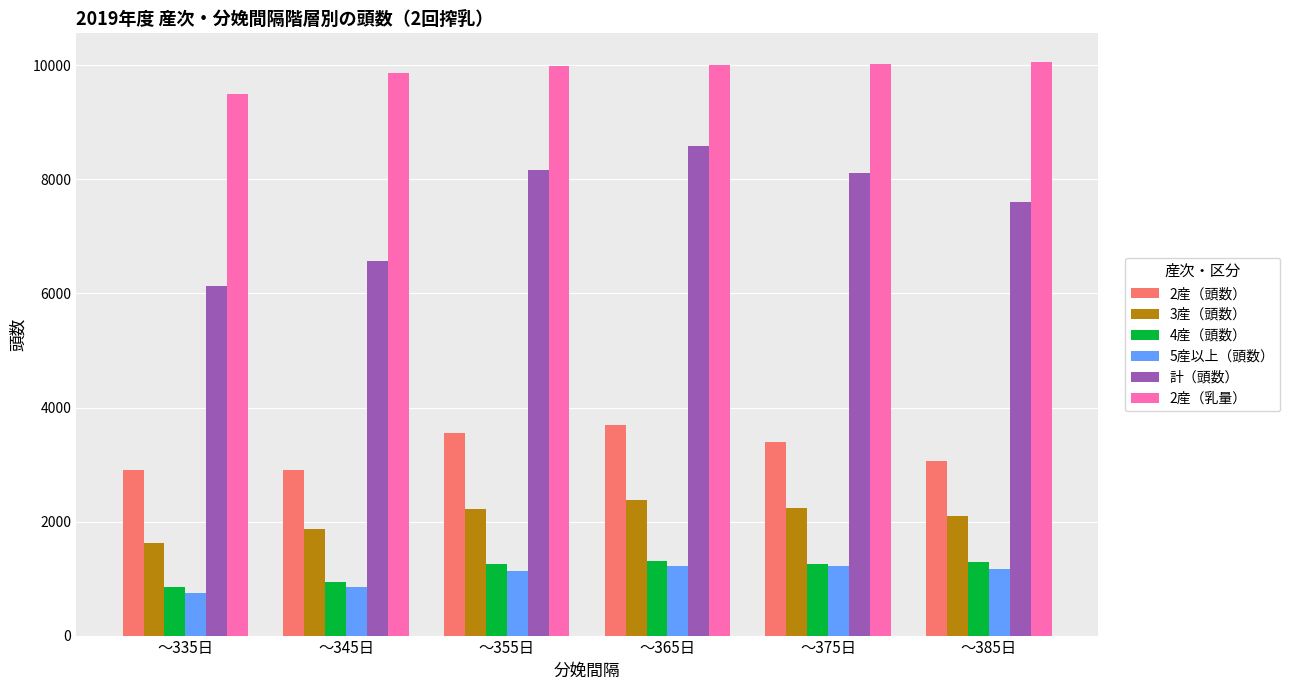

Read the 4産（頭数） value at ～365日.

1303